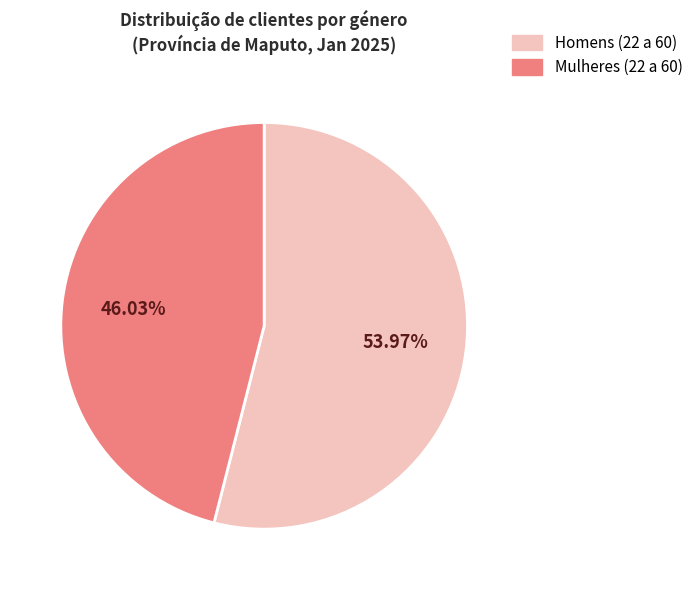

How many slices are in this pie chart?

2